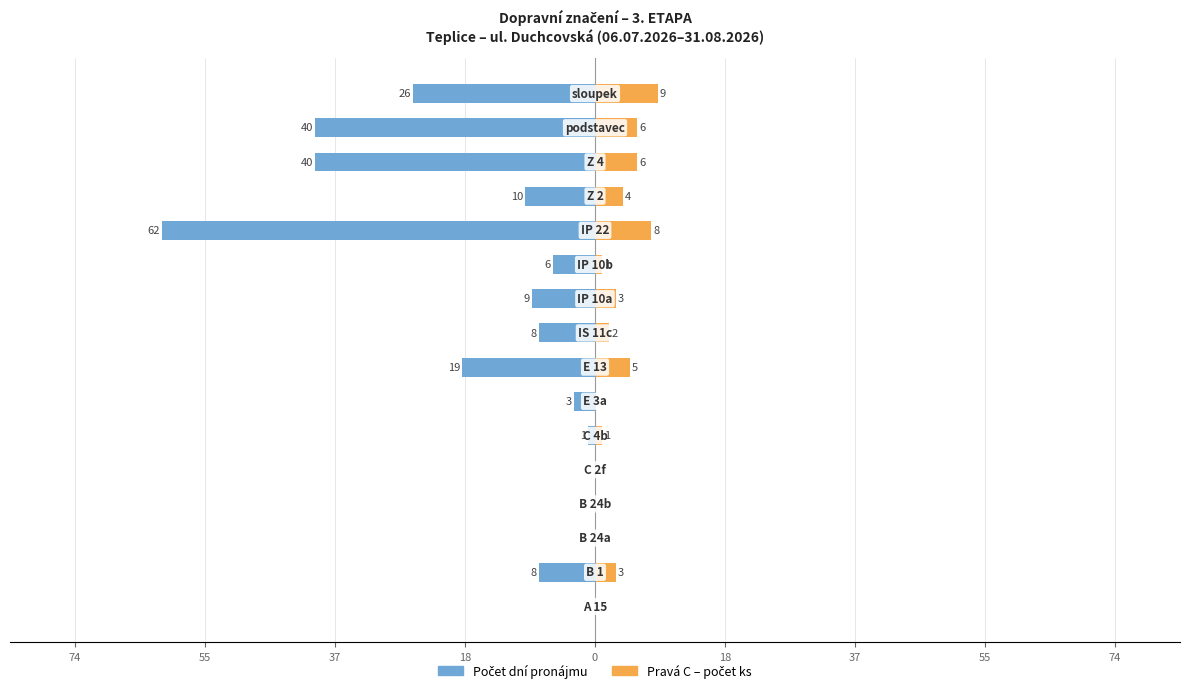

What is the lowest value of the Počet dní pronájmu series?

-62